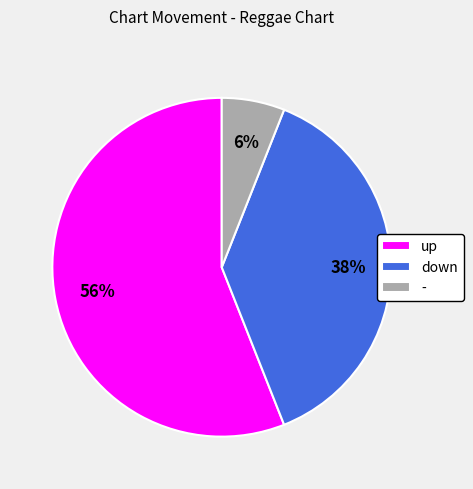

Approximately how many times larger is the value at down compared to up?

0.7